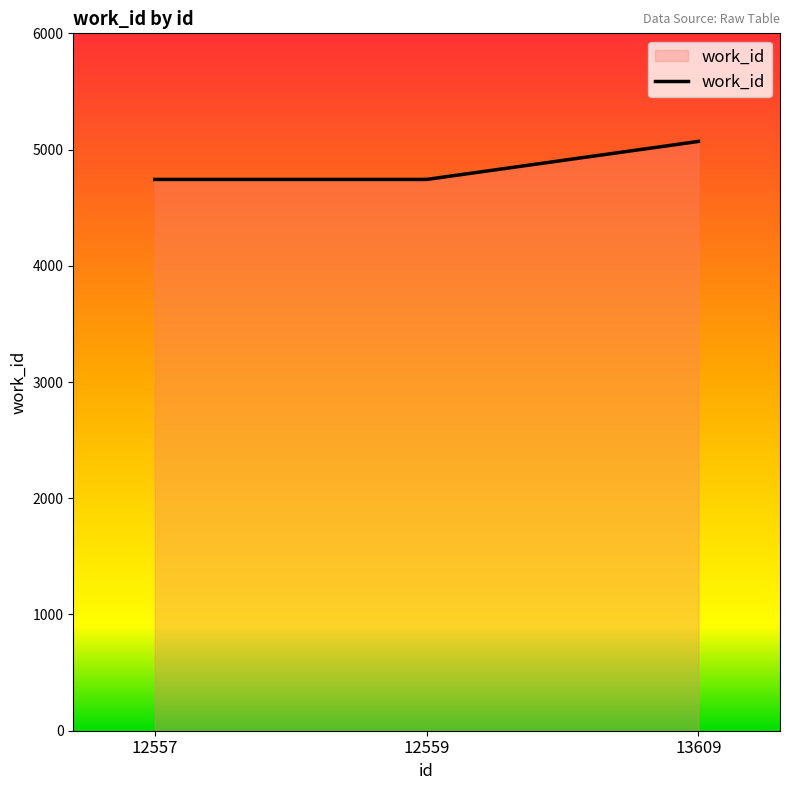

Between 12557 and 13609, which is larger?

13609